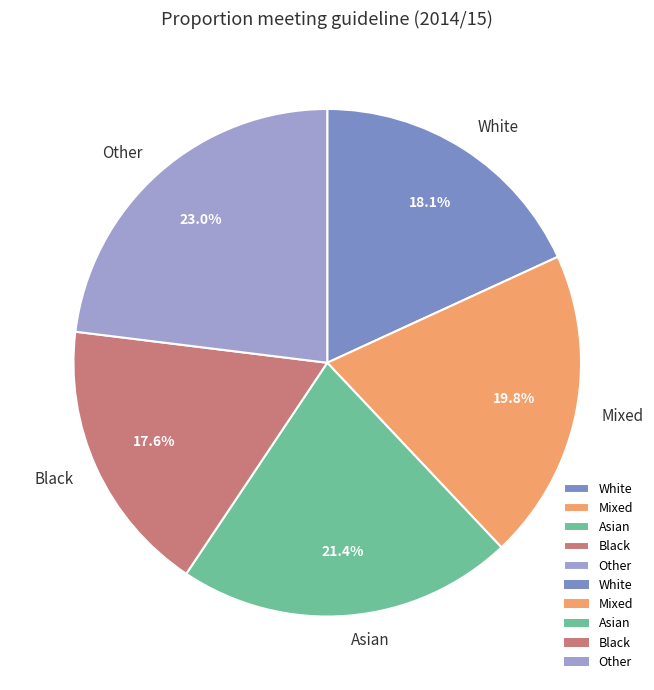

Which category has the biggest portion of the pie?

Other